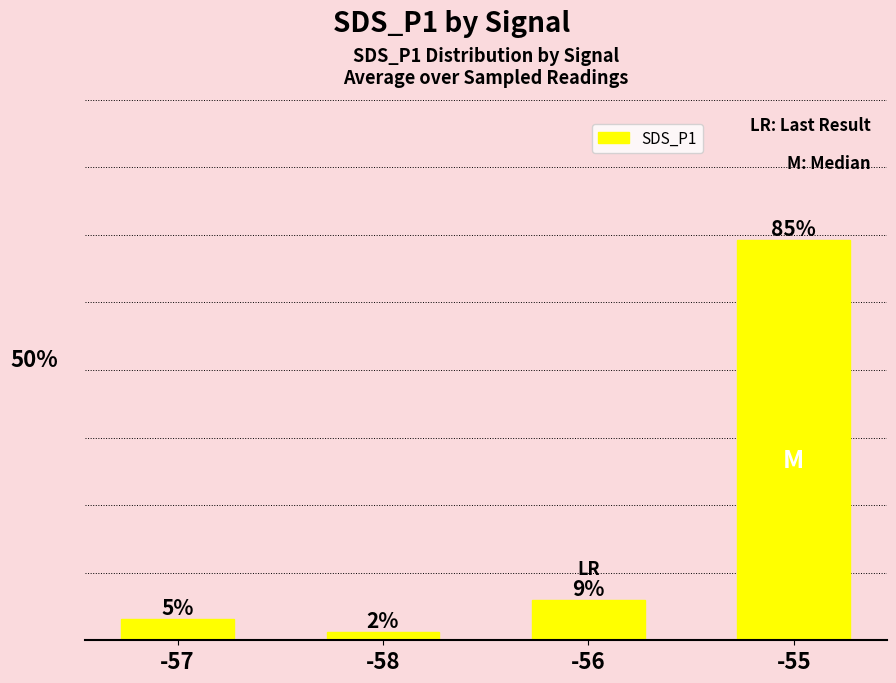

At which label is the value closest to 0?

-58